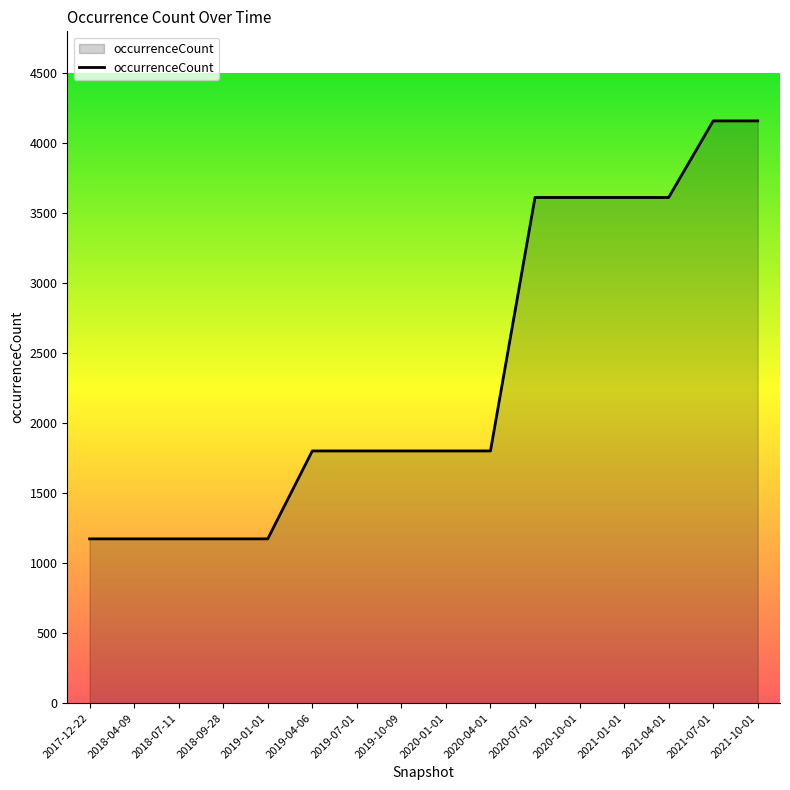

What is the greatest value displayed?

4160